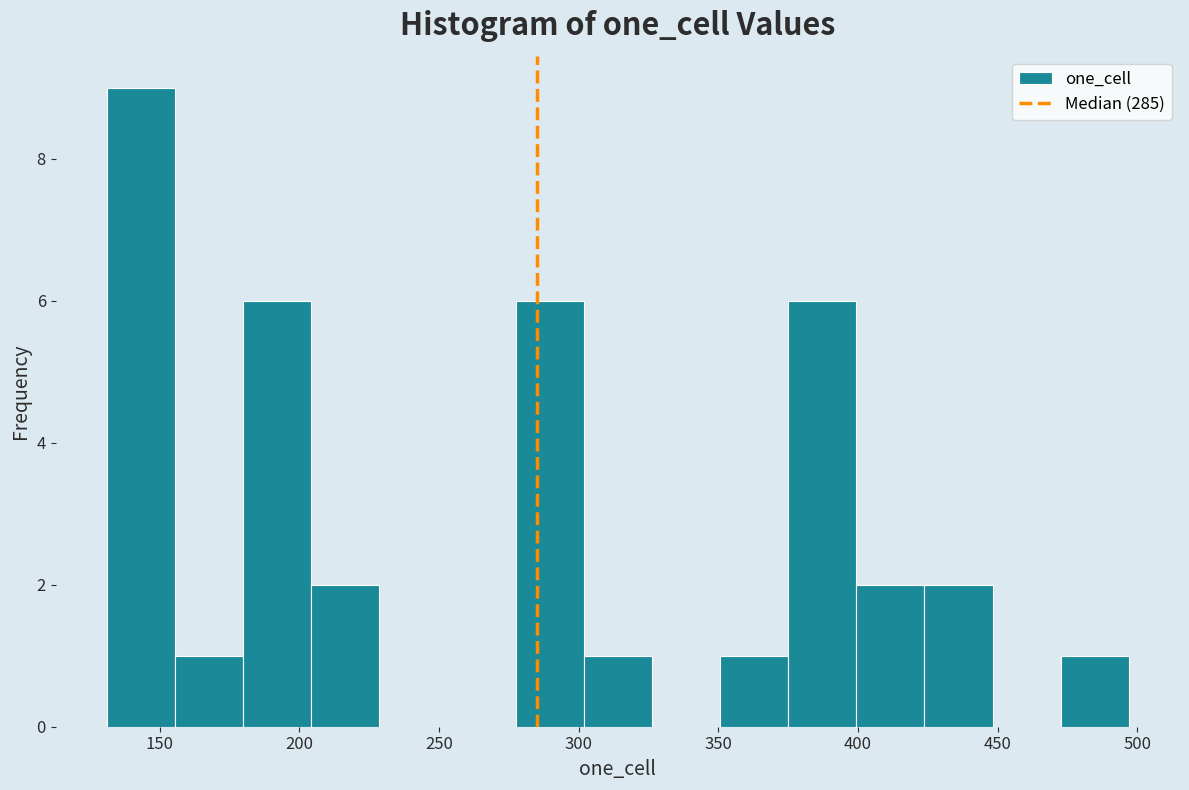

Reading left to right, list every bar in this chart as the range it spans on the x-axis followed by its height. Neither the bar edges nor the heights are printed on the chart, so give them approximately, as read against the axes.

130 to 155: 9
155 to 180: 1
180 to 205: 6
205 to 230: 2
230 to 255: 0
255 to 275: 0
275 to 300: 6
300 to 325: 1
325 to 350: 0
350 to 375: 1
375 to 400: 6
400 to 425: 2
425 to 450: 2
450 to 475: 0
475 to 495: 1